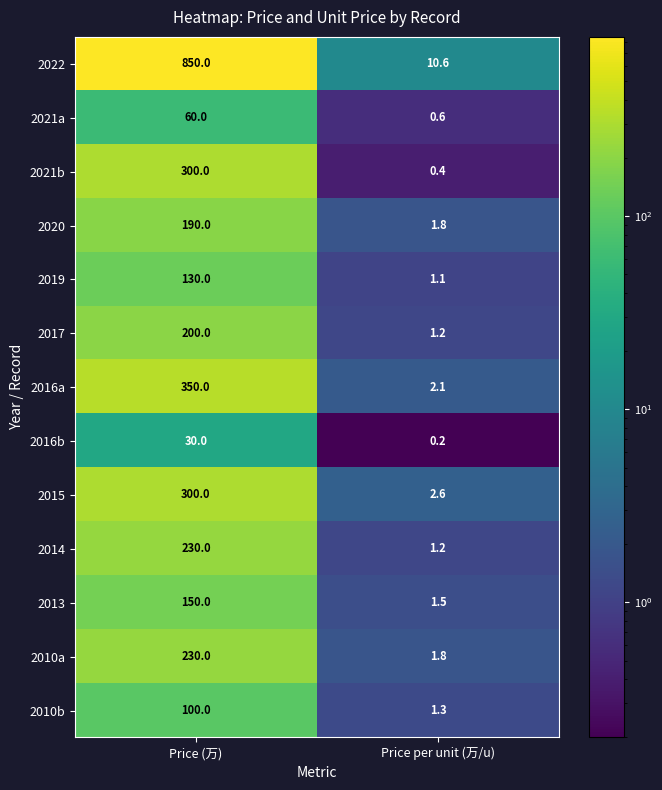

What is the sum of all 2016a values?

352.1